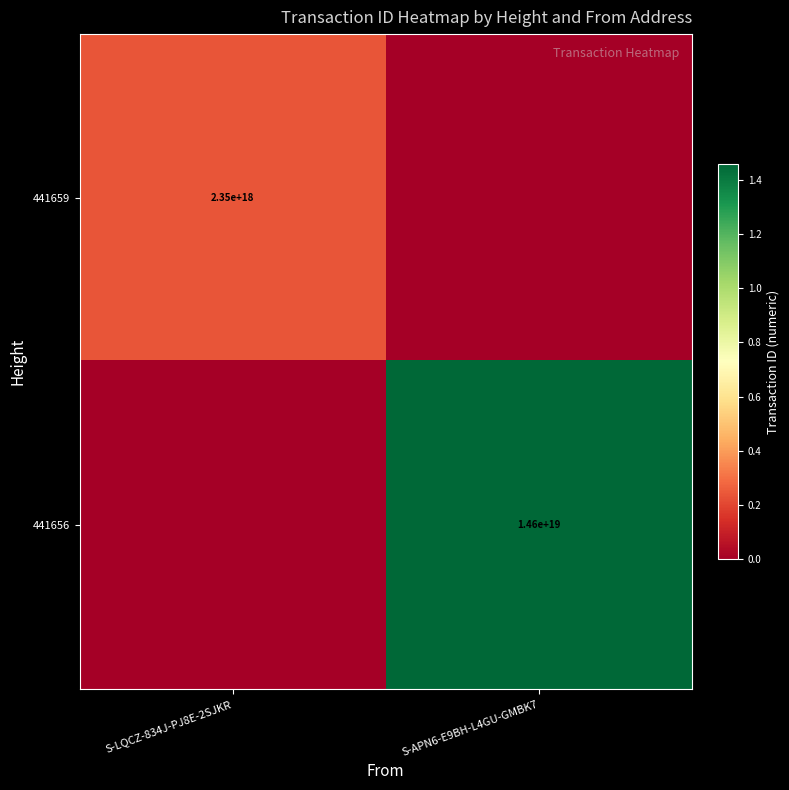

True or false: 441656 has a value of 14600000000000000000 at S-APN6-E9BH-L4GU-GMBK7.

True